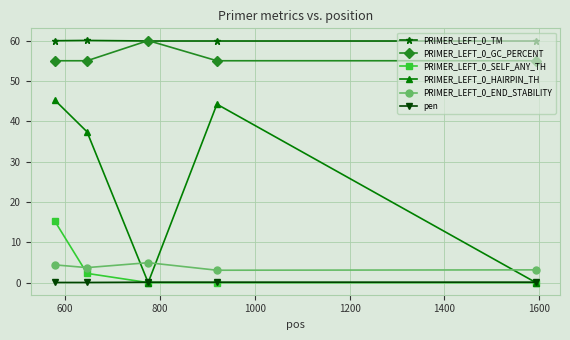

What is the value of the pen point at the 4th from the left?

0.1